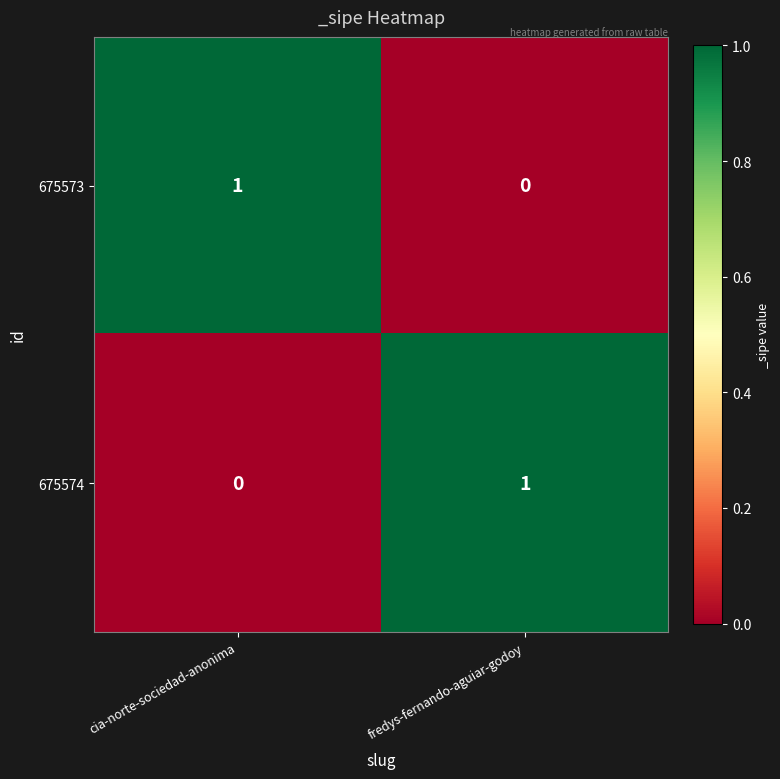

At which label is 675574 closest to 0?

cia-norte-sociedad-anonima